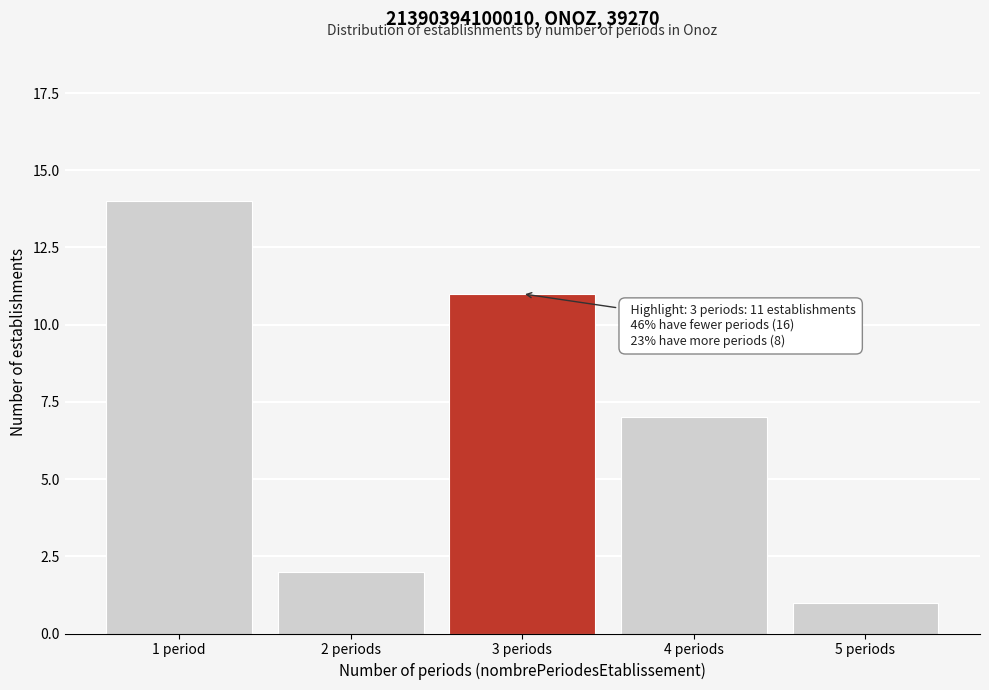

Reading right to left, list all the values displayed in this chart.

1	7	11	2	14